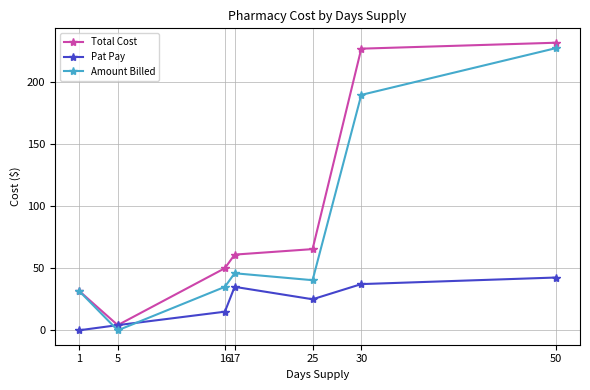

After their last crossing, which series has the higher values: Pat Pay or Amount Billed?

Amount Billed